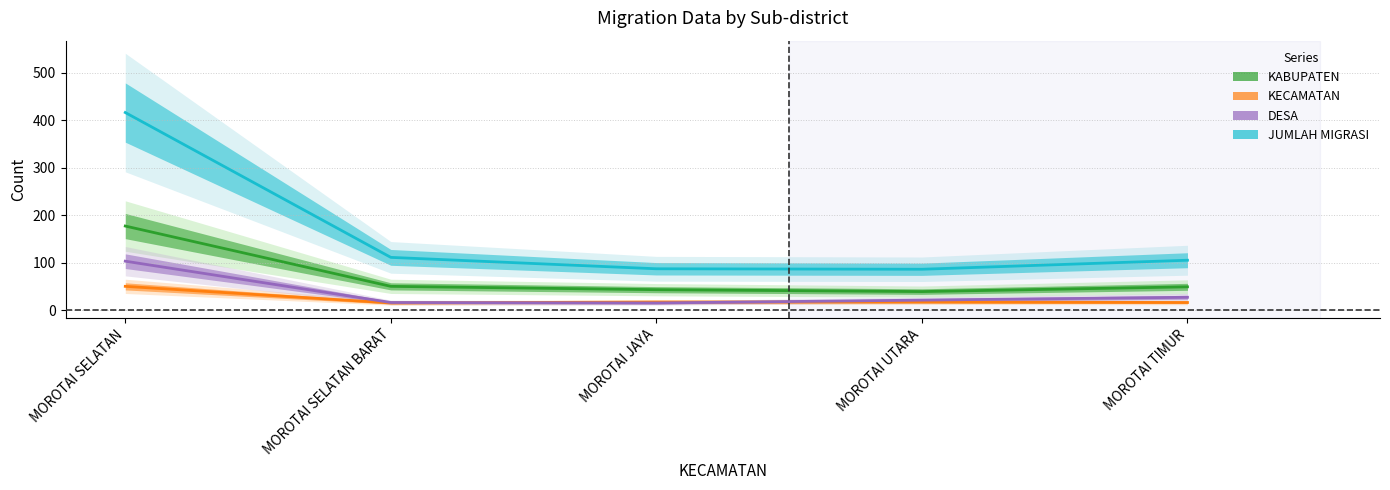

What is the difference between the KECAMATAN values at MOROTAI JAYA and MOROTAI SELATAN BARAT?

2